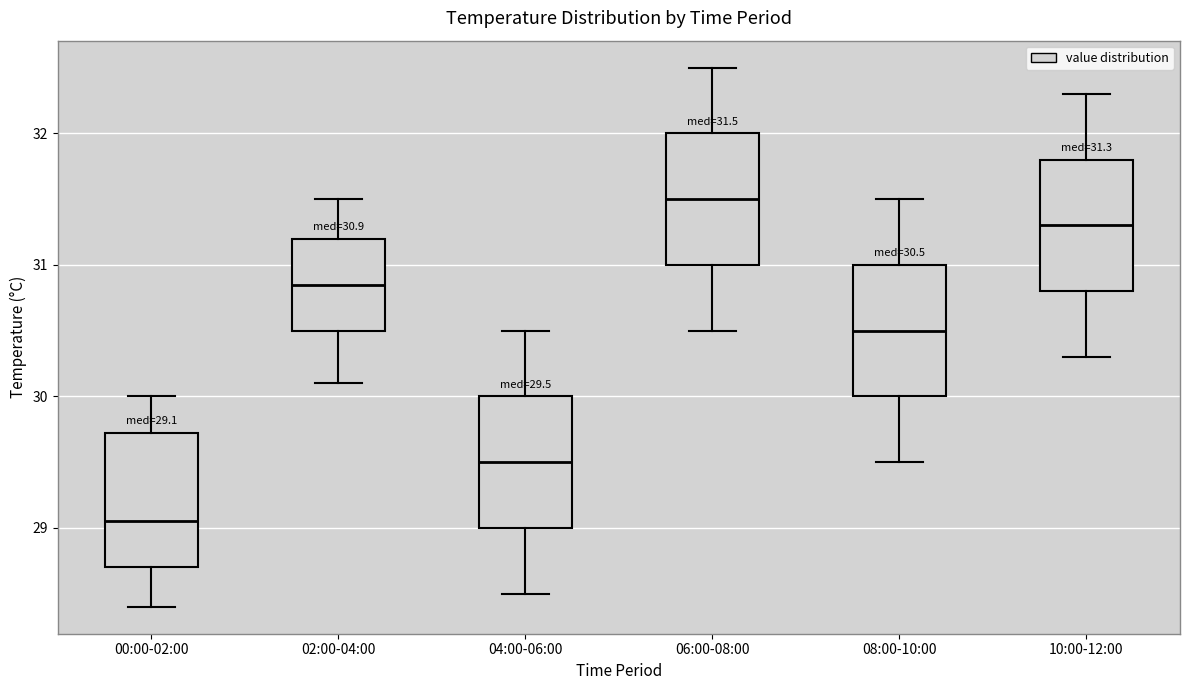

Which box has the highest median line?

06:00-08:00